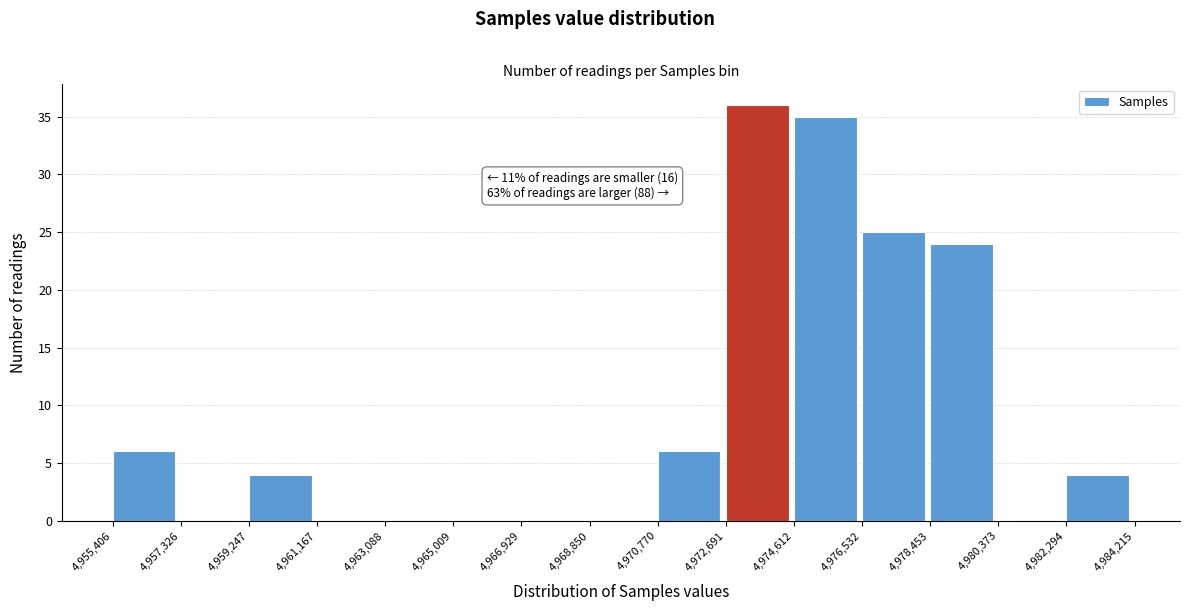

Over which range of the x-axis is the bar tallest?

4,972,691 to 4,974,612